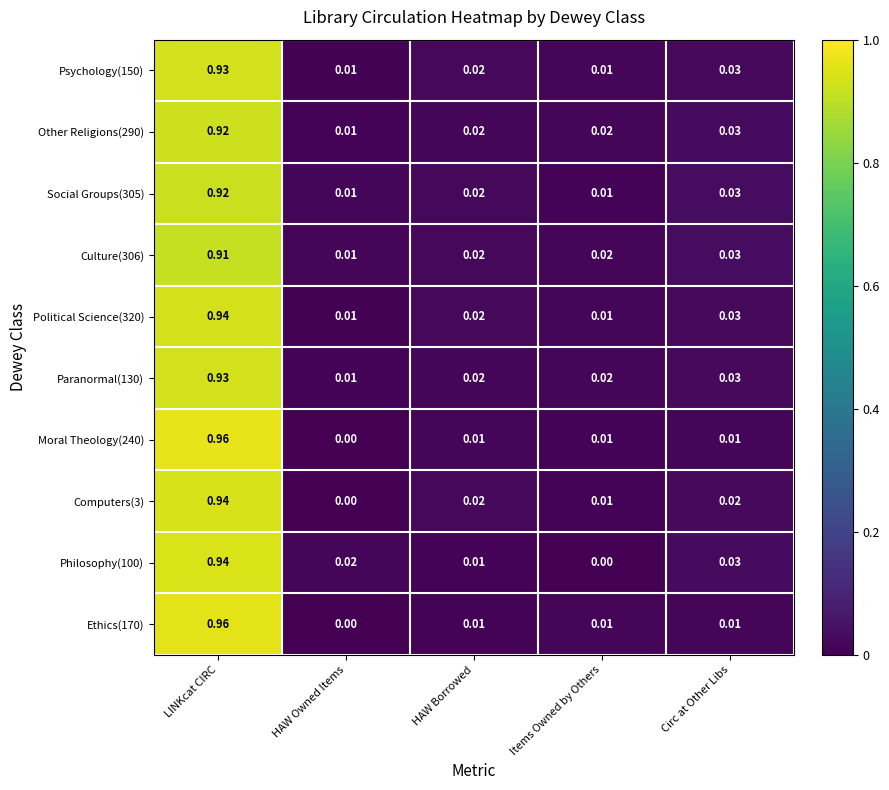

At which category does the chart reach its peak across all series?

LINKcat CIRC